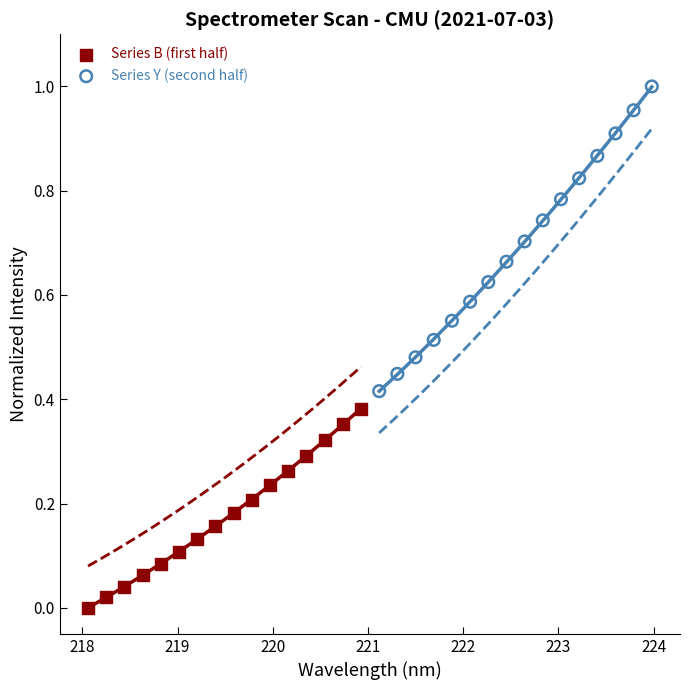

Which series reaches the minimum Y coordinate?

Series B (first half)